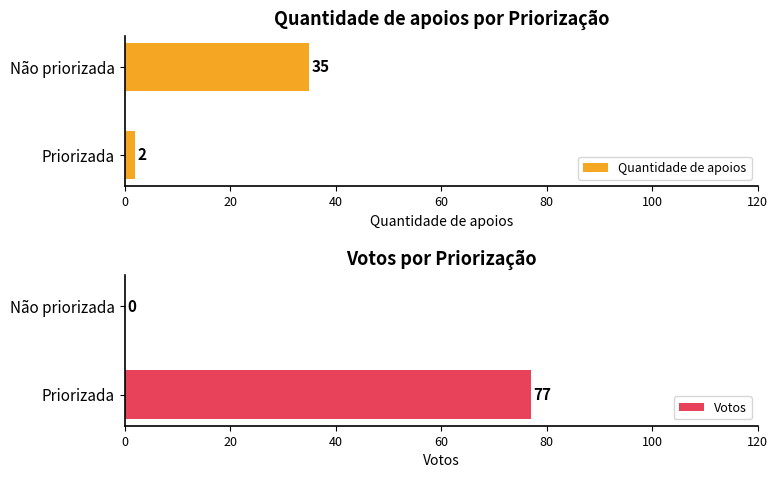

Is it true that Quantidade de apoios equals 35 at Não priorizada?

True